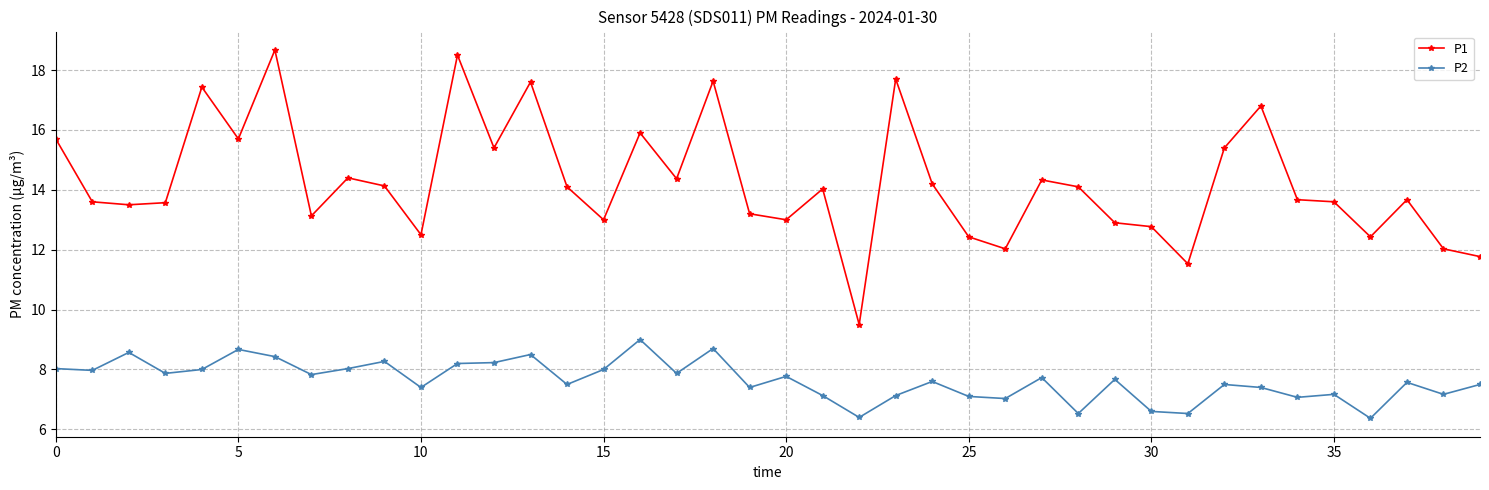

What are all the series names shown in the legend?

P1, P2